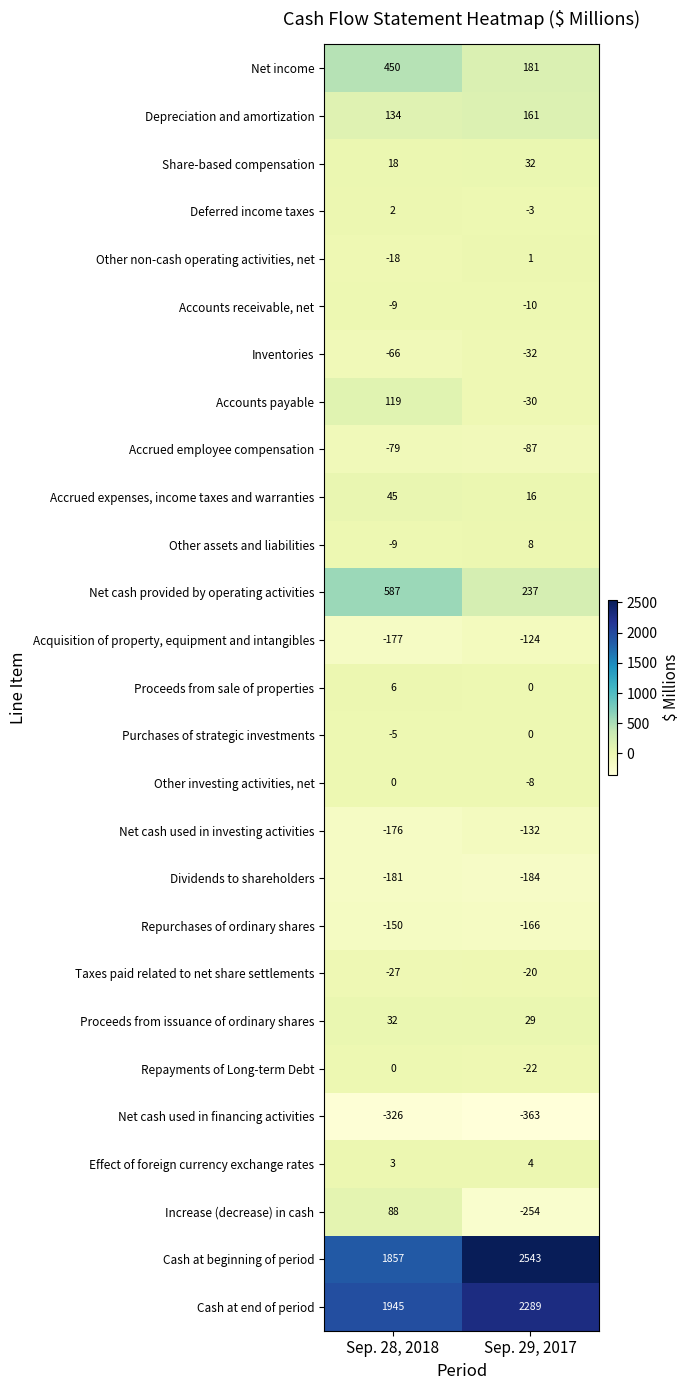

Rank the categories by Depreciation and amortization value from highest to lowest.

Sep. 29, 2017, Sep. 28, 2018